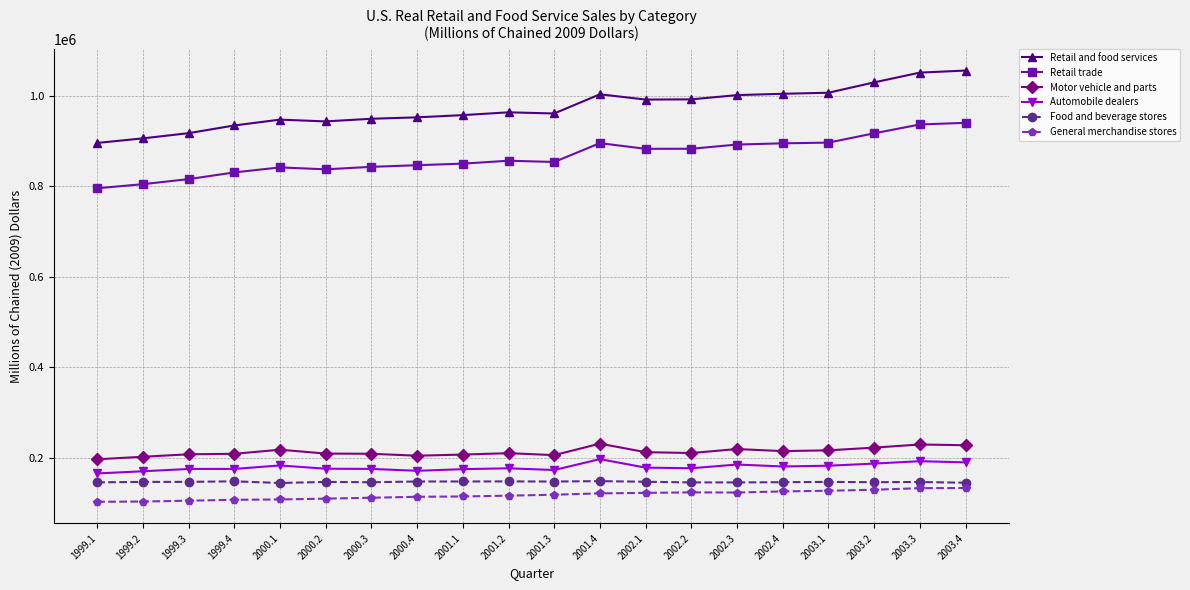

Which series has the largest total across all categories?

Retail and food services